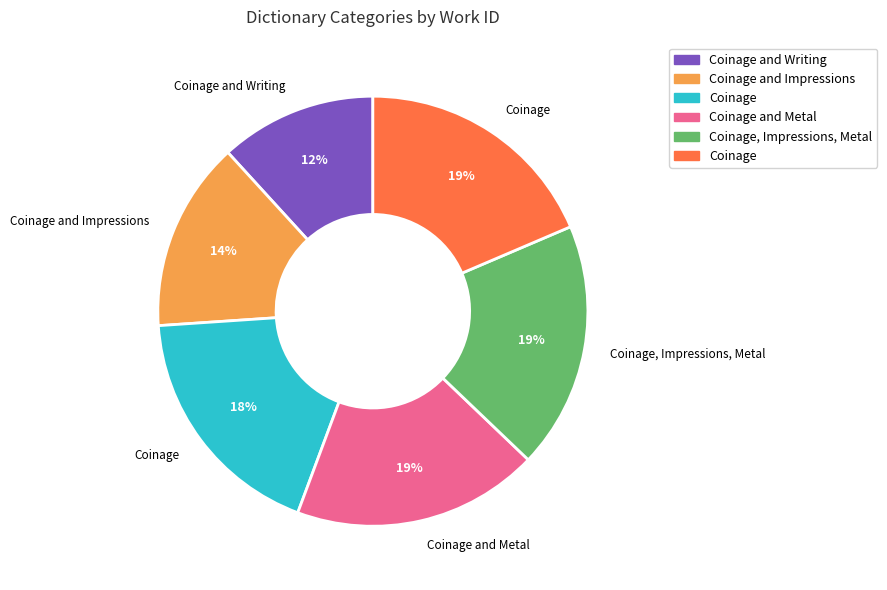

Is there any slice that represents more than half of the pie?

No